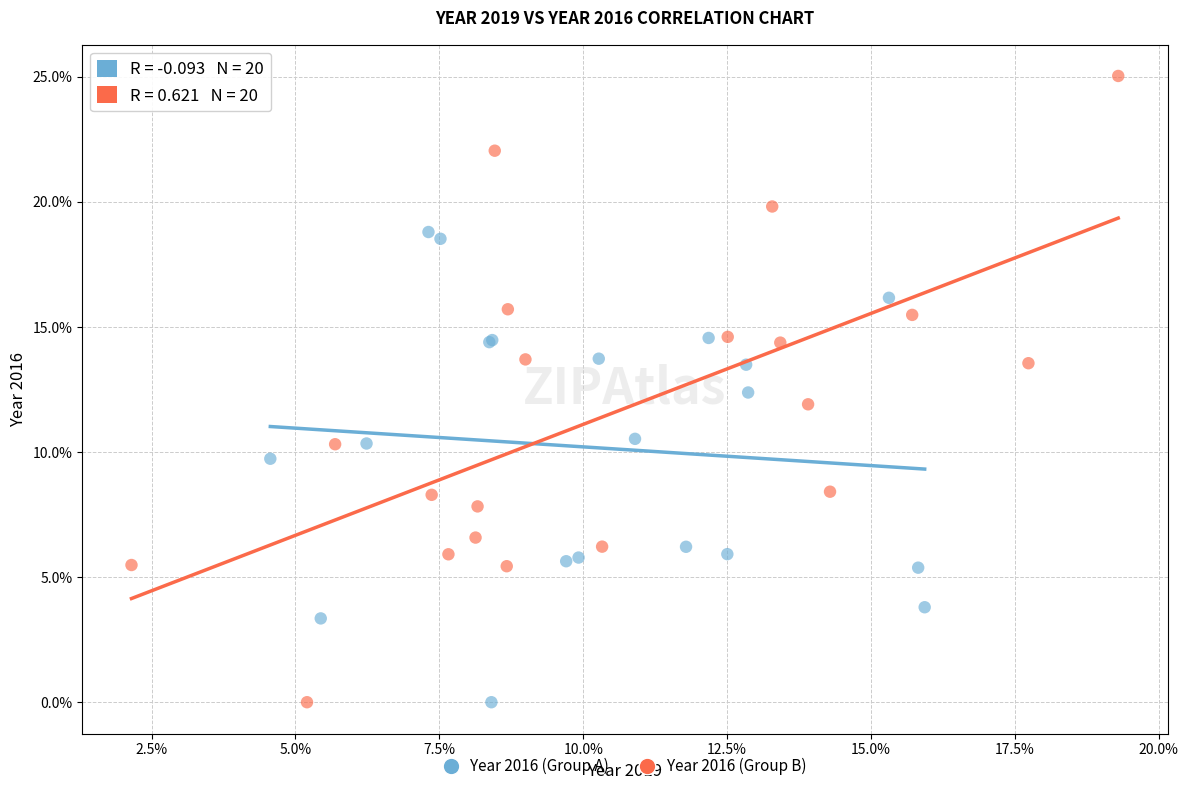

Which series reaches the maximum Y coordinate?

Year 2016 (Group B)